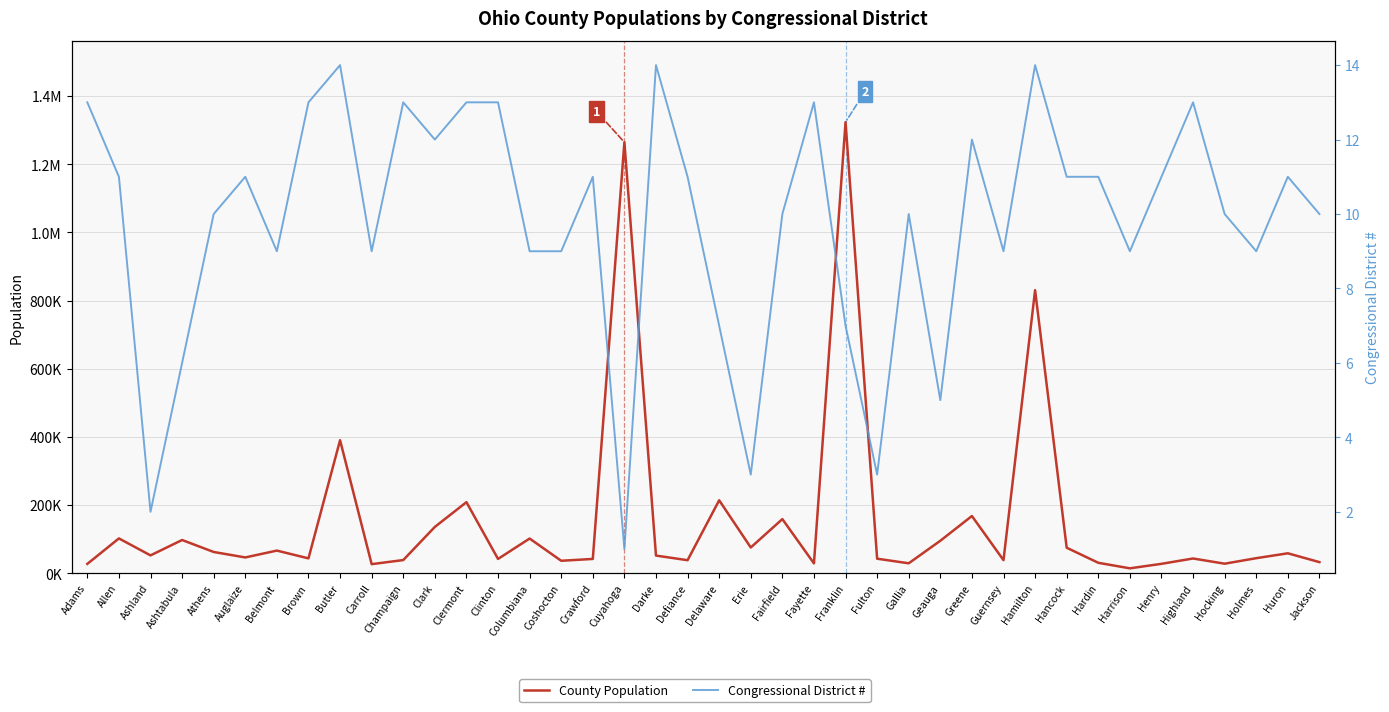

True or false: County Population and Congressional District # intersect in this chart.

False